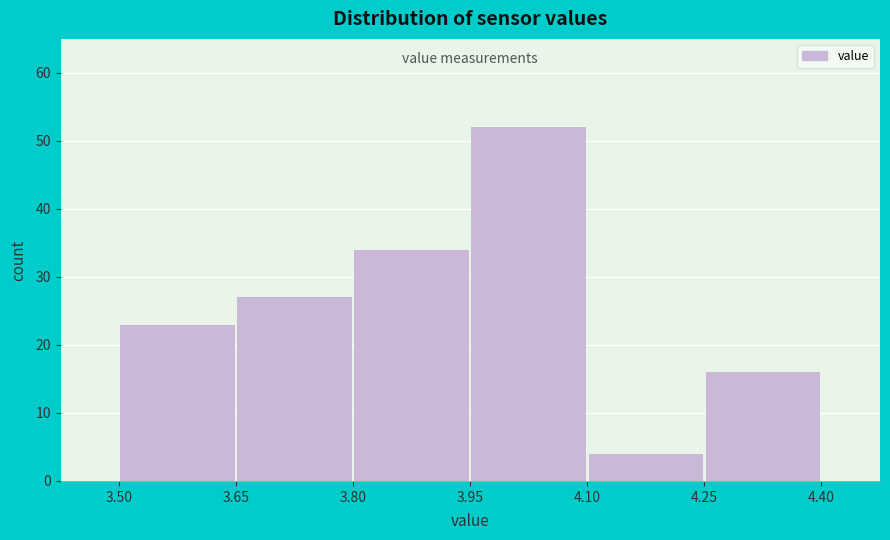

Which range on the x-axis has the tallest bar?

3.95 to 4.10